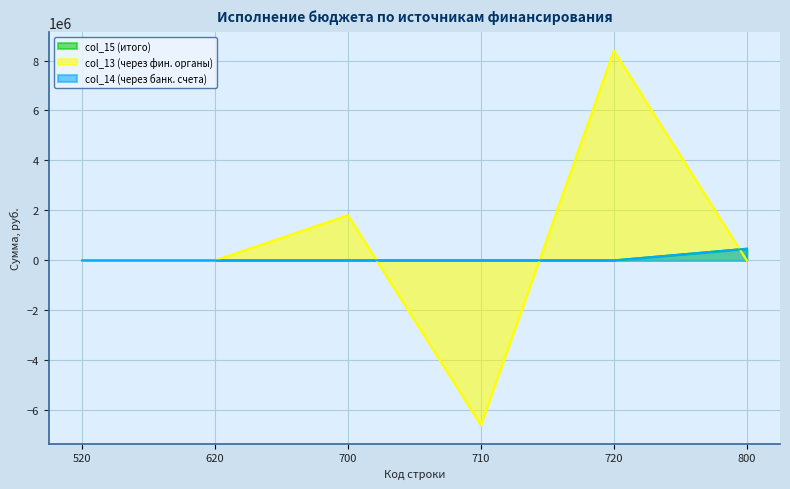

Reading left to right, extract all data points from this chart.

col_15 (итого): 0.0	0.0	0.0	0.0	0.0	466820.8
col_13 (через фин. органы): 0.0	0.0	1810772.1	-6585180.2	8395952.3	0.0
col_14 (через банк. счета): 0.0	0.0	0.0	0.0	0.0	466820.8